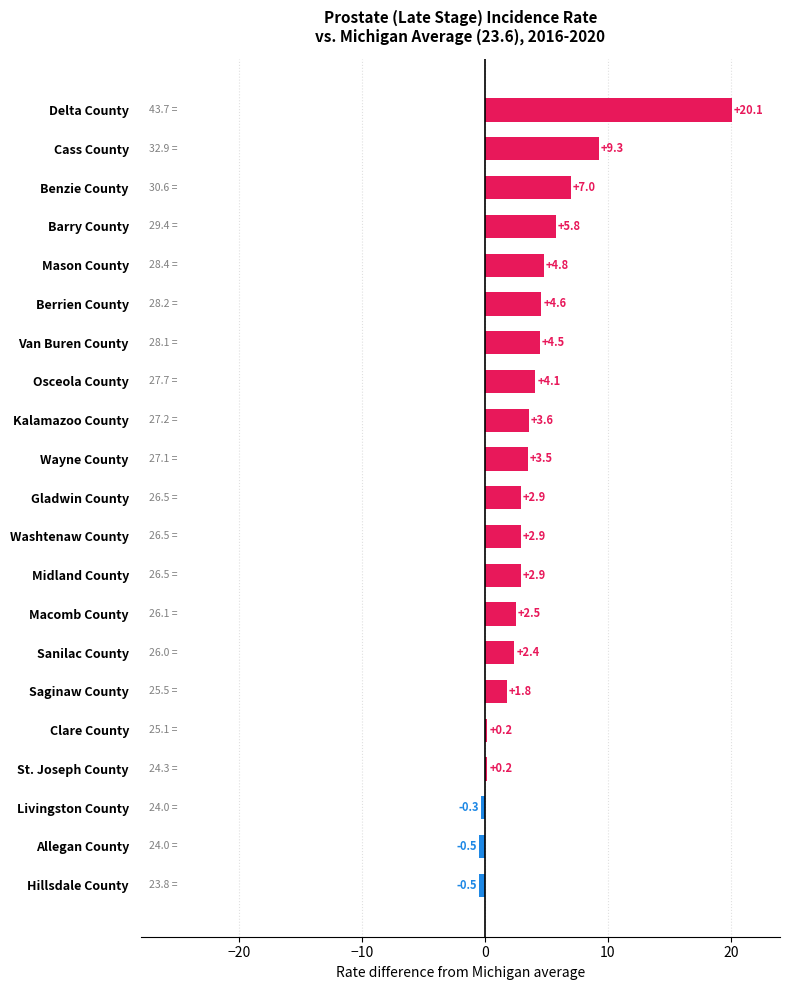

Are the bars horizontal?

Yes